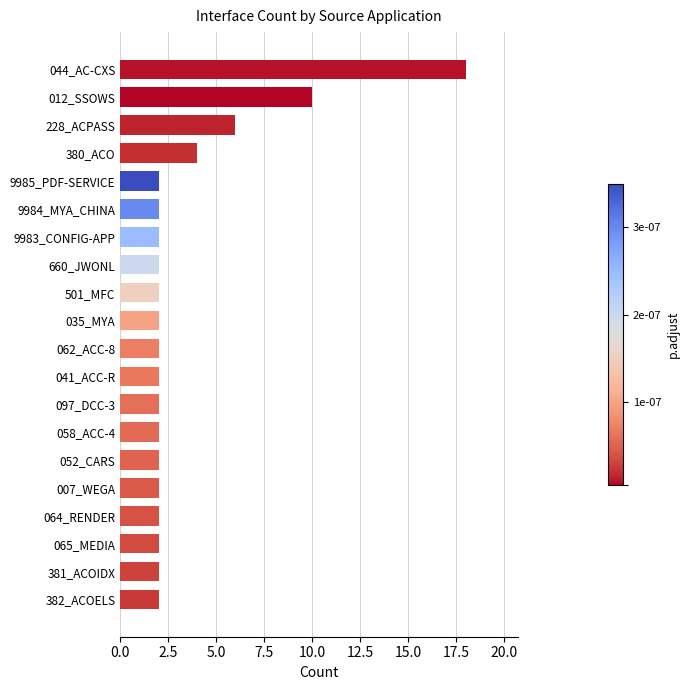

Reading bottom to top, transcribe all the data shown in this chart.

2	2	2	2	2	2	2	2	2	2	2	2	2	2	2	2	4	6	10	18